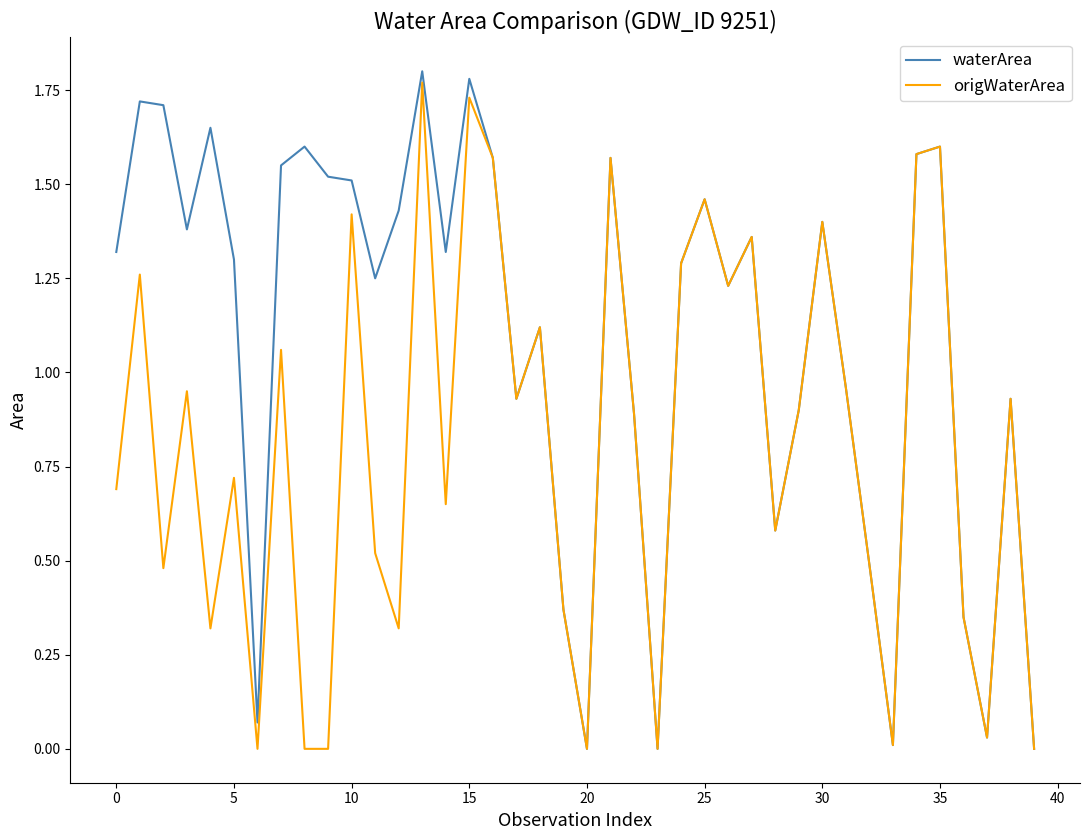

Which series has the largest total across all categories?

waterArea